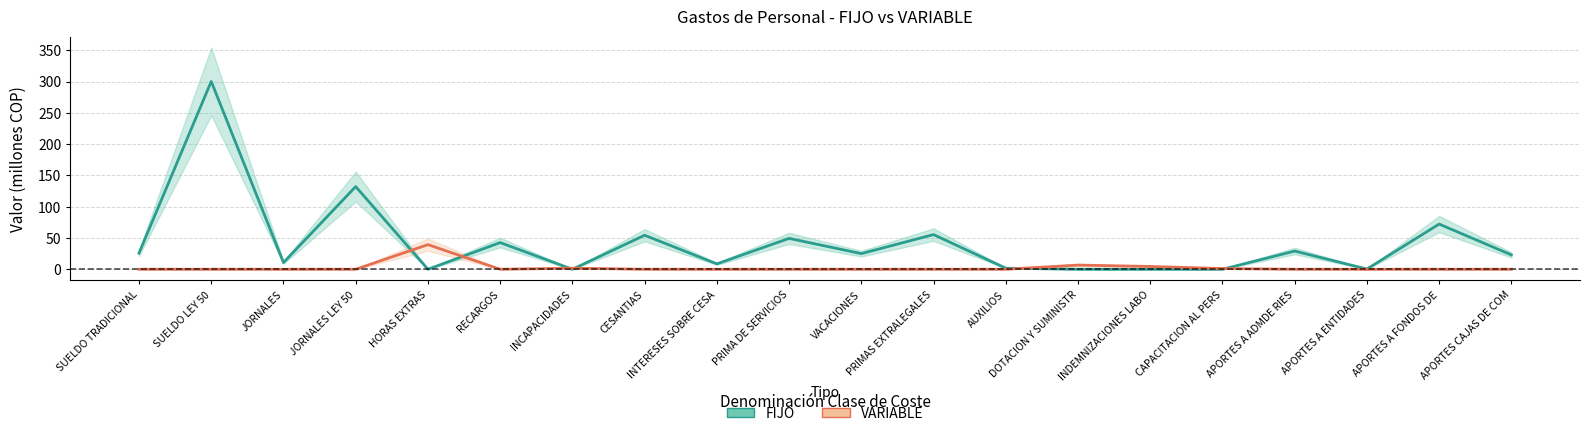

Is the value of FIJO at JORNALES LEY 50 greater than the value of VARIABLE at DOTACION Y SUMINISTR?

Yes